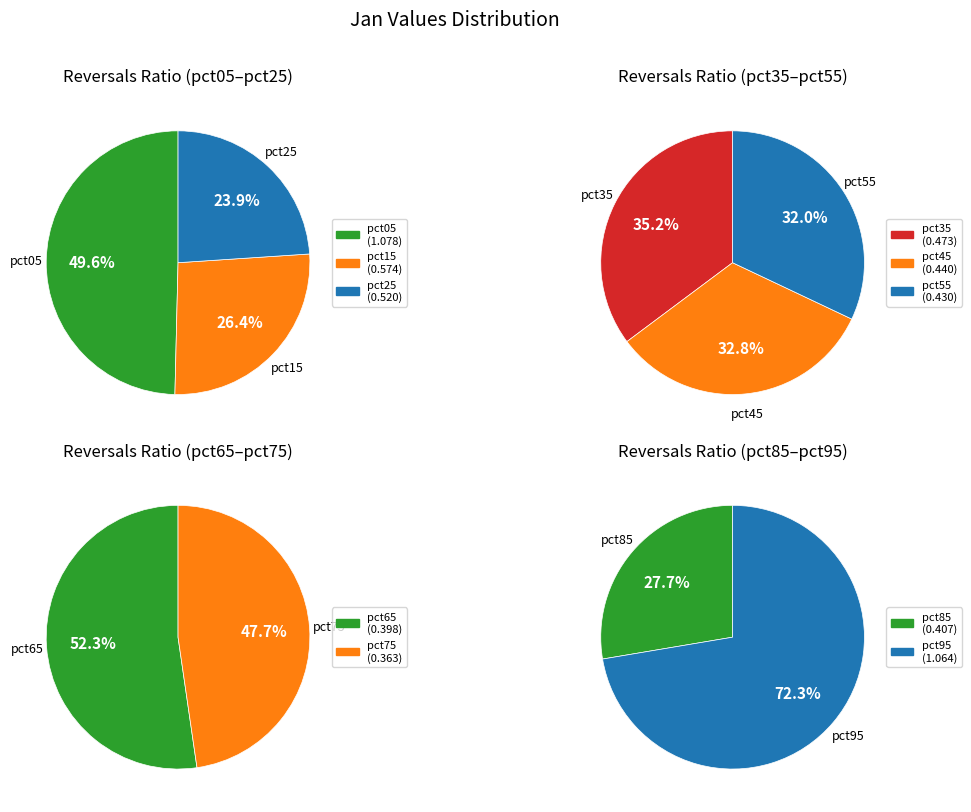

What is the largest slice in the pie chart?

pct05